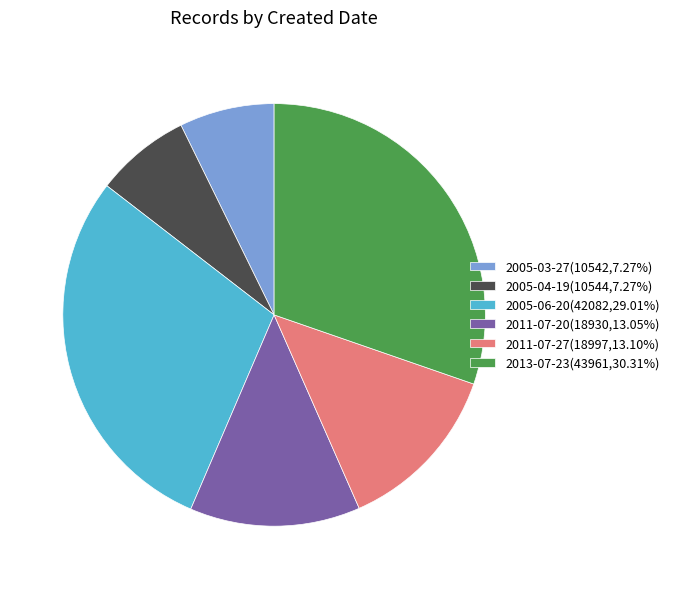

Is there a majority slice in this chart?

No